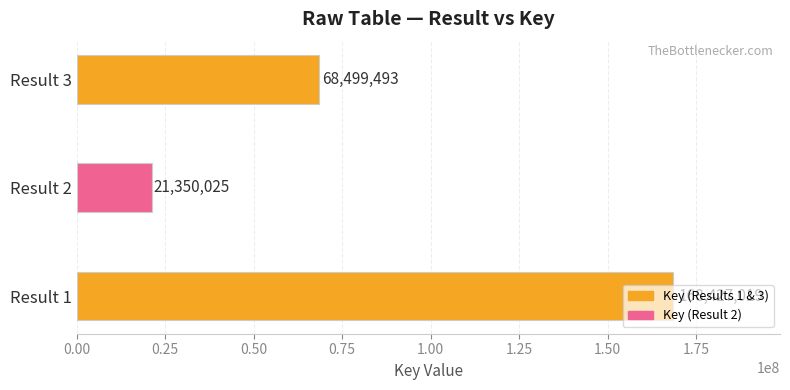

What is the change in value from Result 1 to Result 3?

-99927526